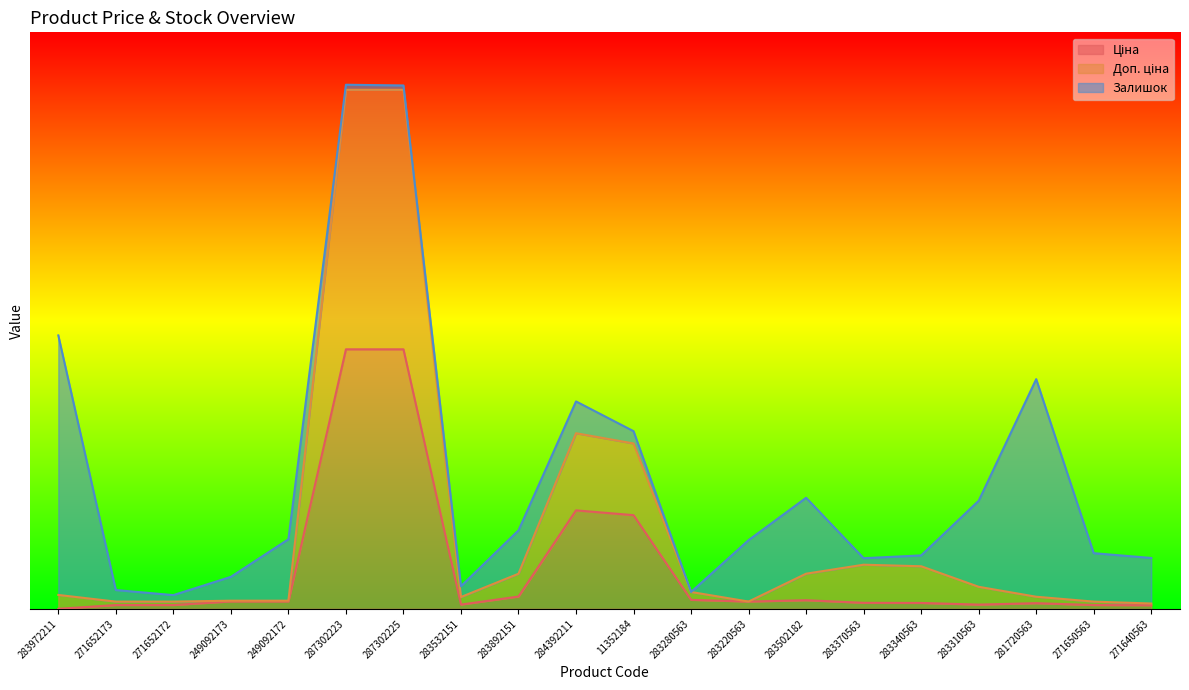

True or false: Ціна and Доп. ціна intersect in this chart.

False